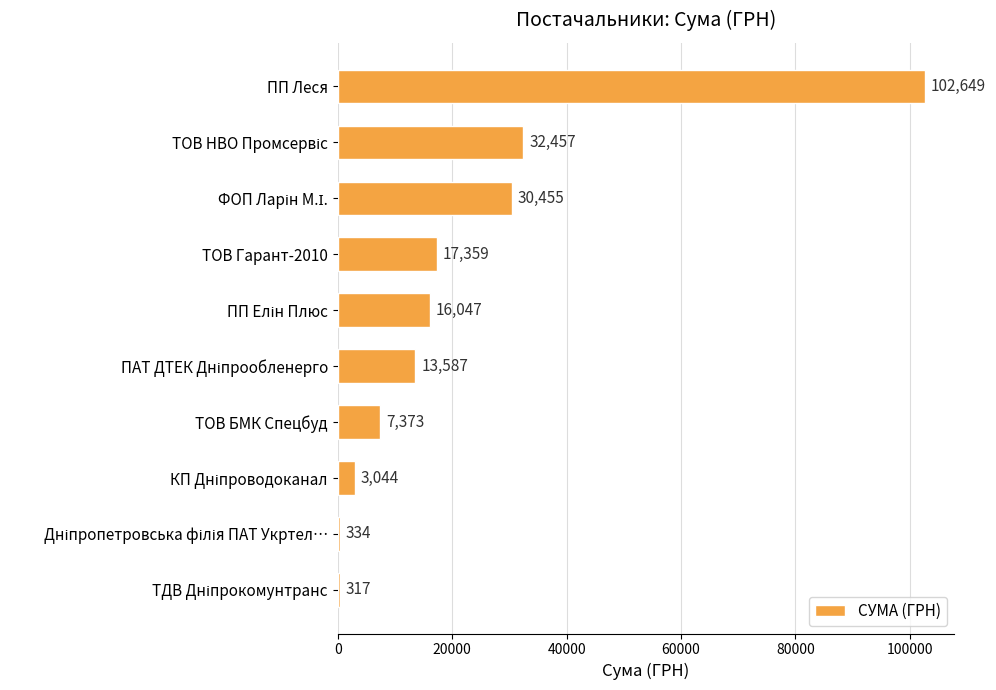

What is the maximum value shown in the chart?

102648.8